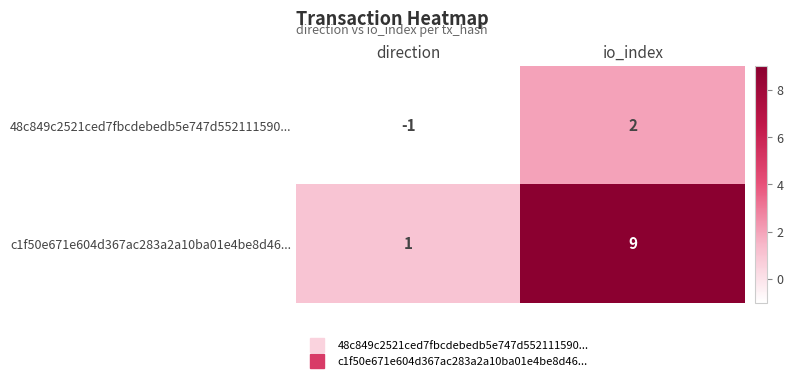

Rank the series by their maximum value, from lowest to highest.

48c849c2521ced7fbcdebedb5e747d552111590..., c1f50e671e604d367ac283a2a10ba01e4be8d46...